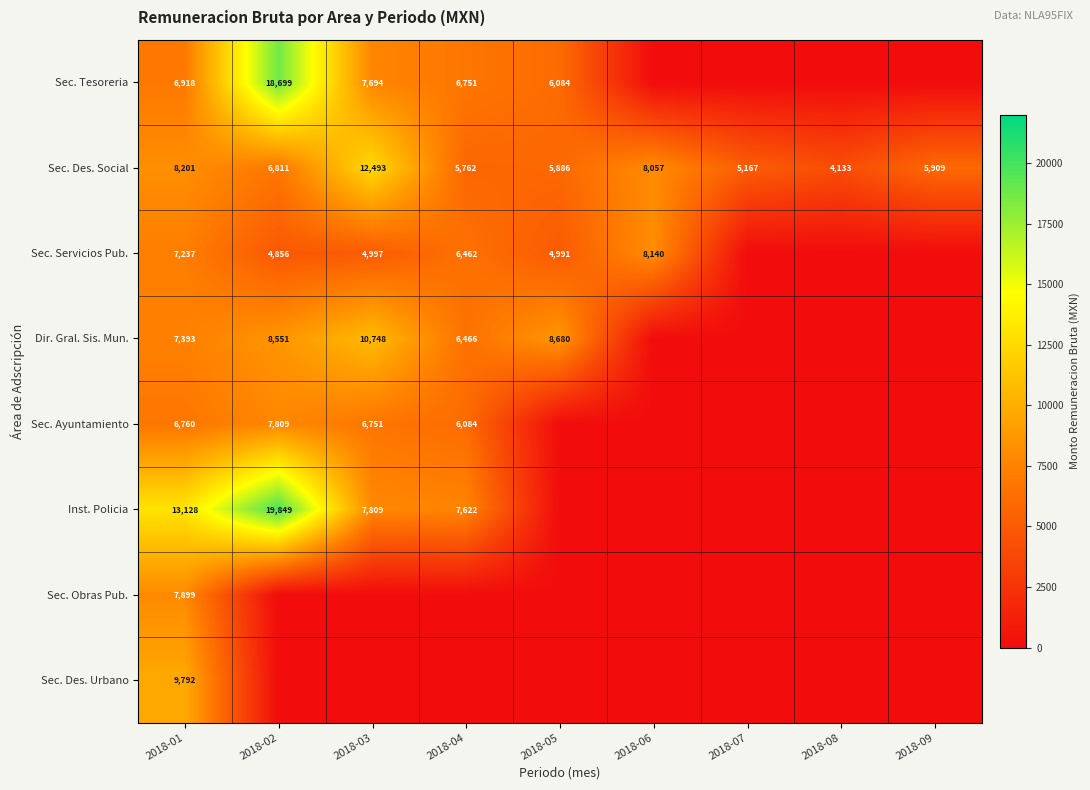

True or false: Sec. Des. Urbano has a value of 3455 at 2018-01.

False